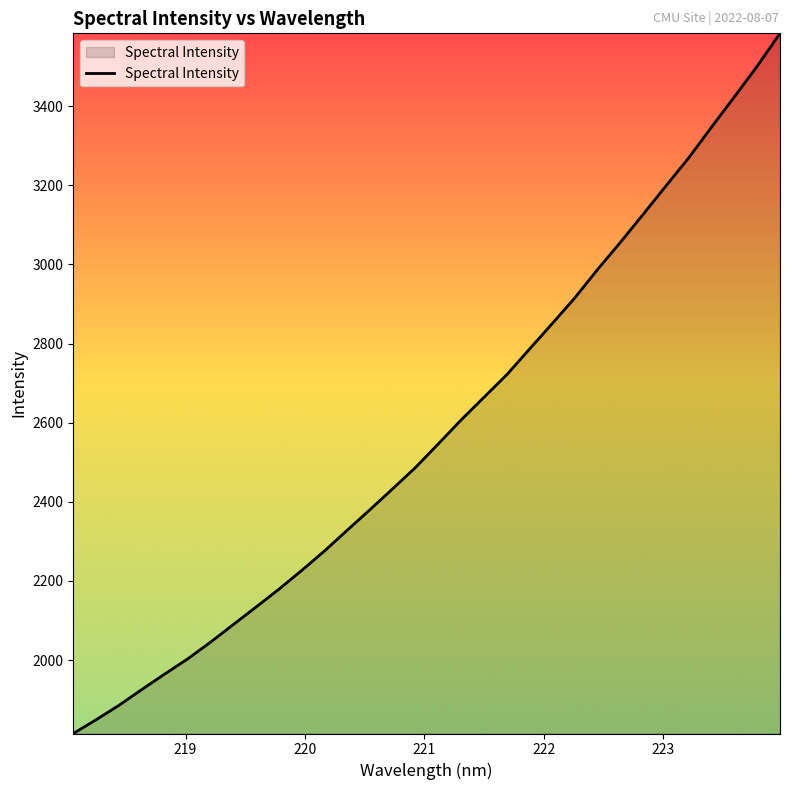

What is the difference between the maximum and minimum values?

1769.7